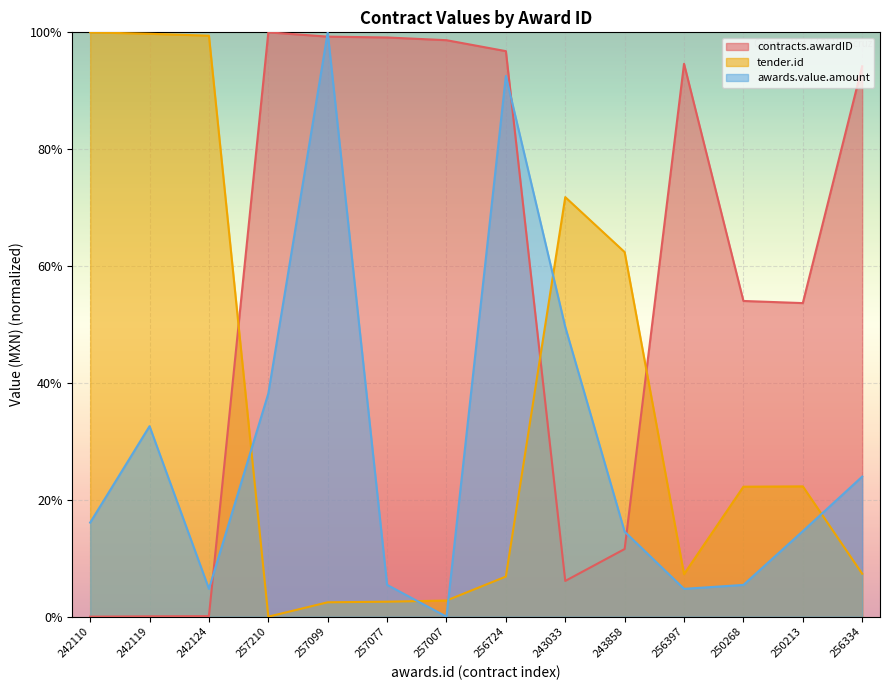

How many lines are shown in the chart?

3